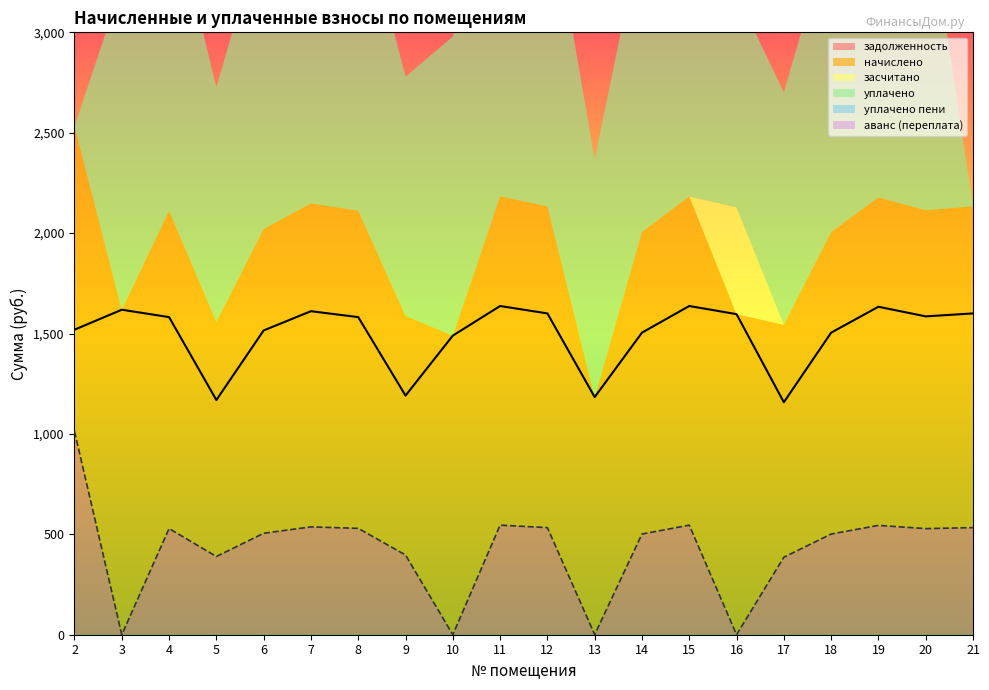

Count the number of categories in the chart.

20